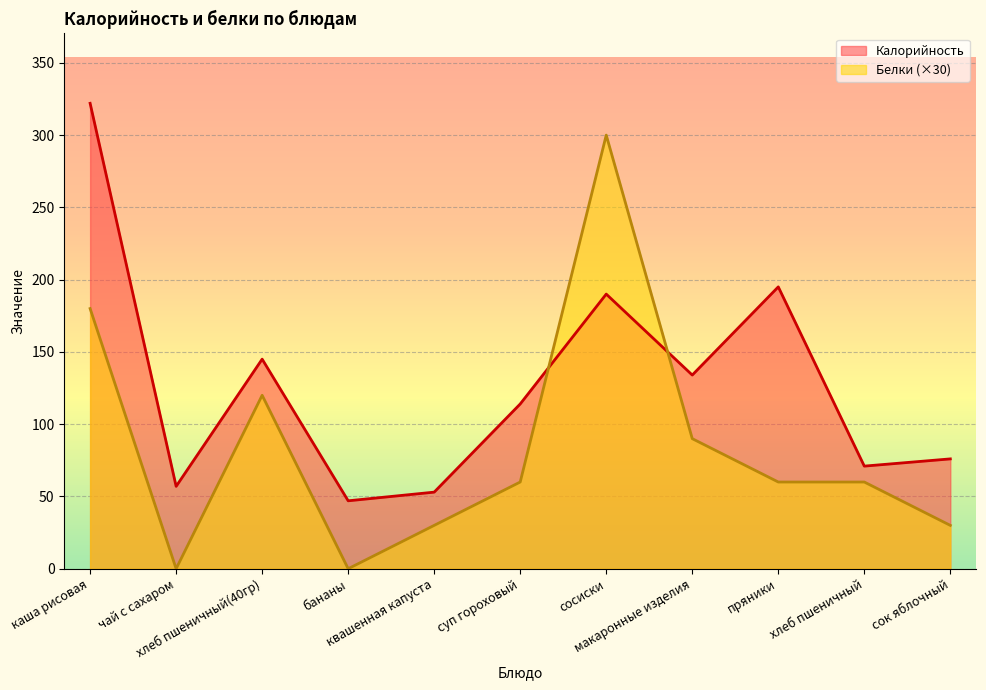

True or false: Калорийность has more than 1 interior local peaks.

True